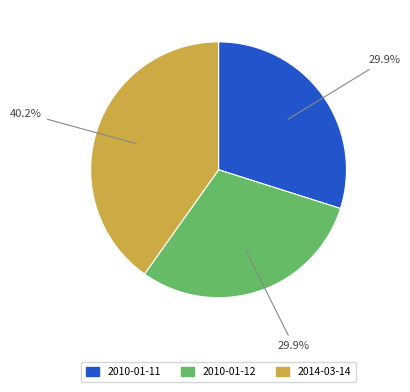

The 2014-03-14 slice represents 40% of the pie. True or false?

True